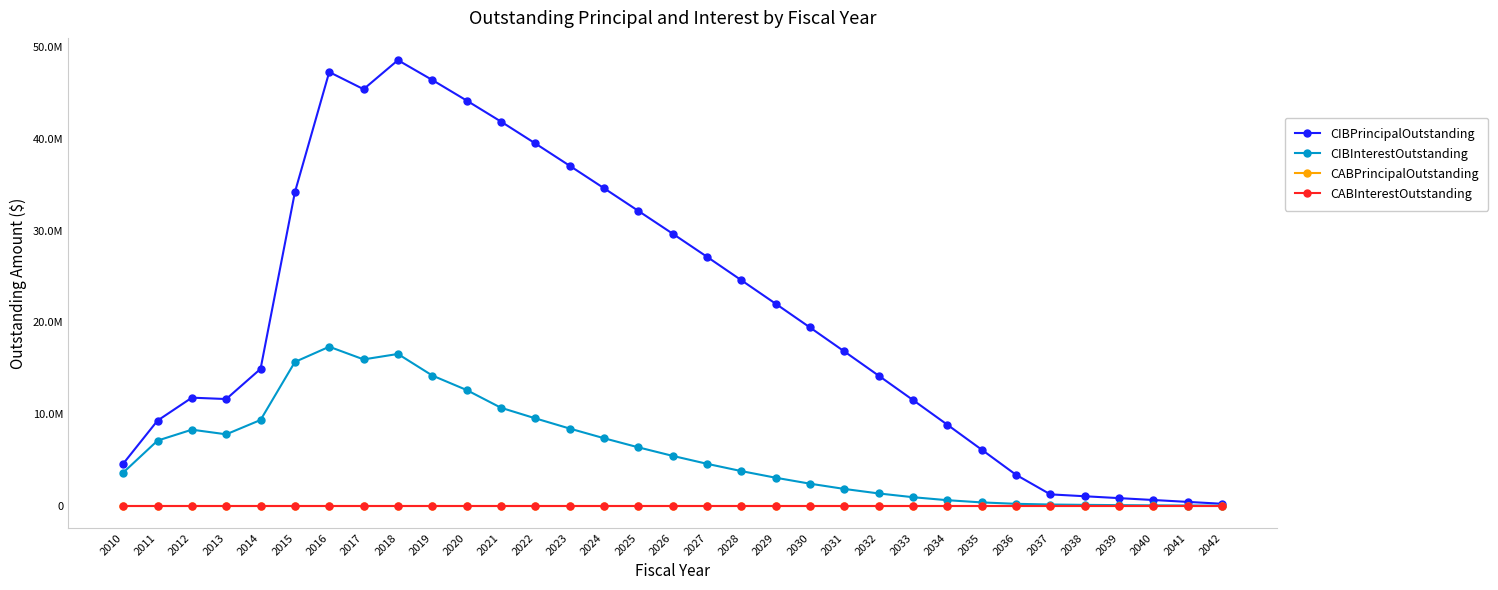

What is the total value across all series at 2024?

41974128.2